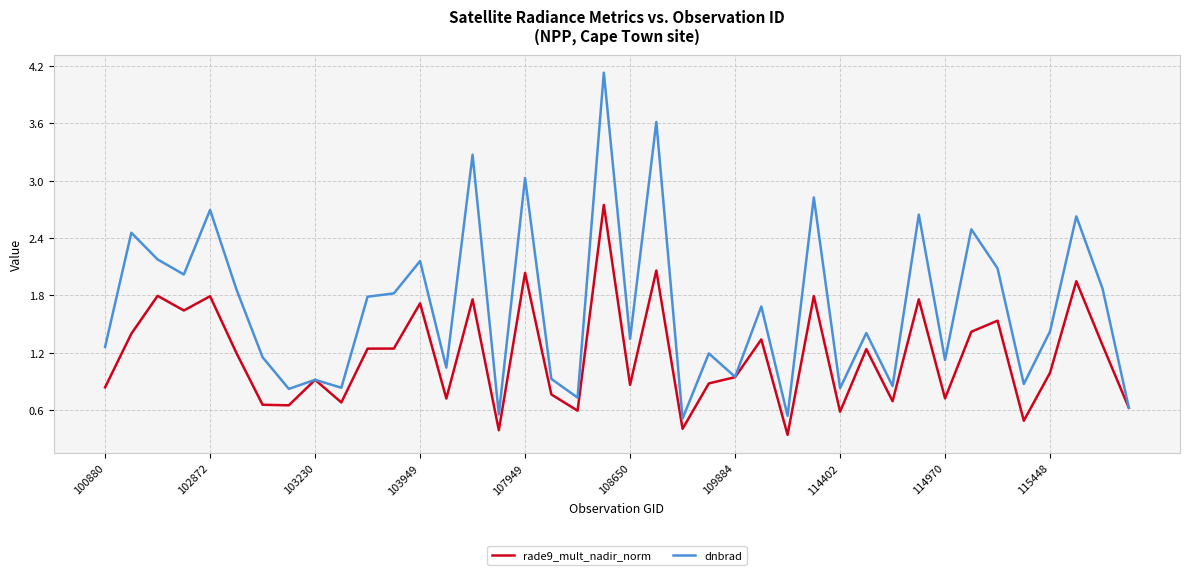

Which series has the largest range (max minus min)?

dnbrad